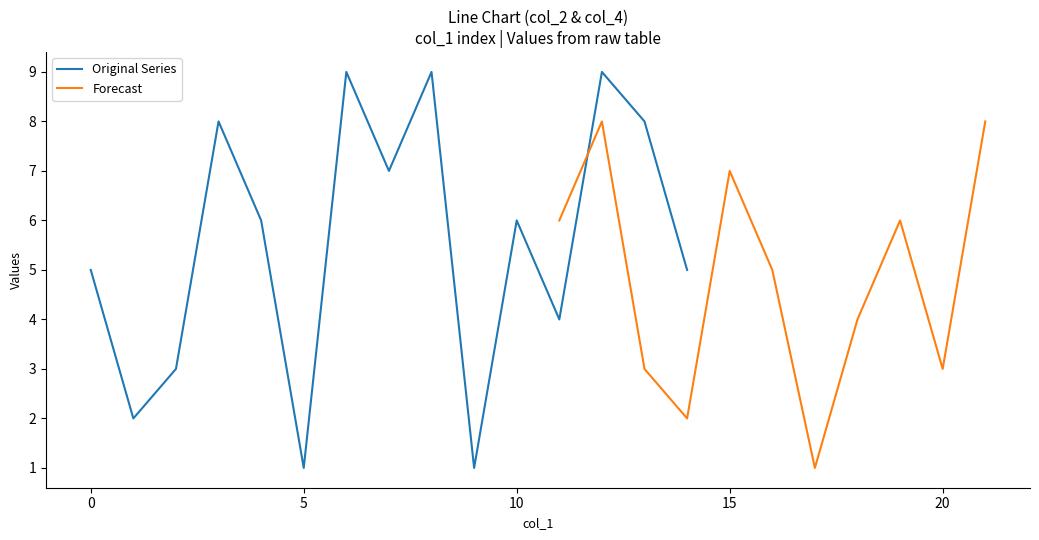

What is the maximum value for Original Series?

9